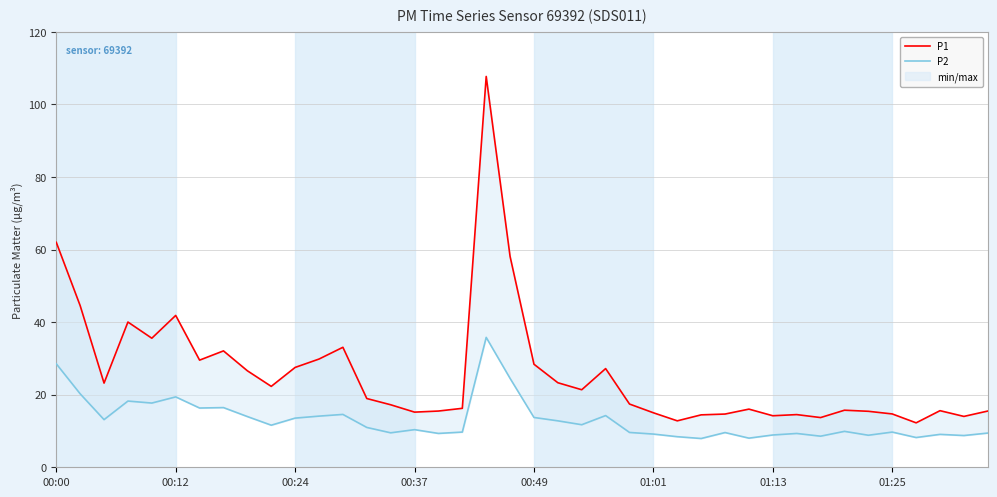

Which series has the largest total across all categories?

P1